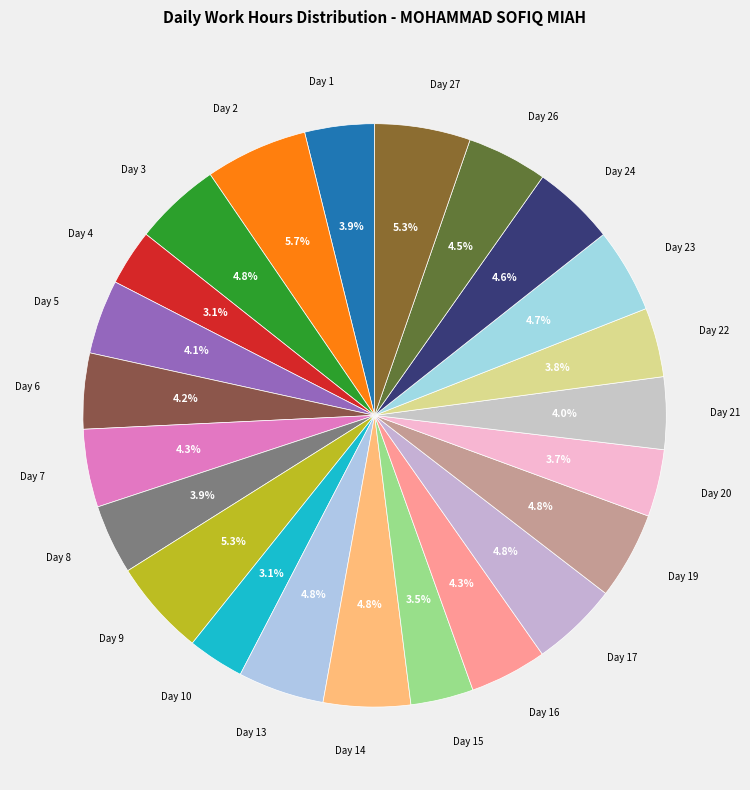

Does any single category account for the majority?

No